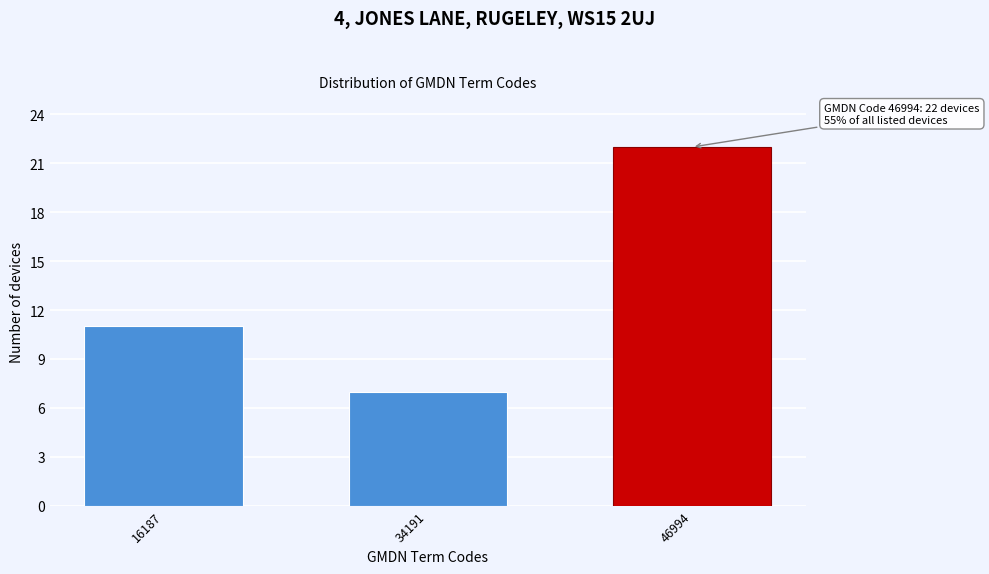

Reading right to left, what are all the values shown in this chart?

46994=22	34191=7	16187=11